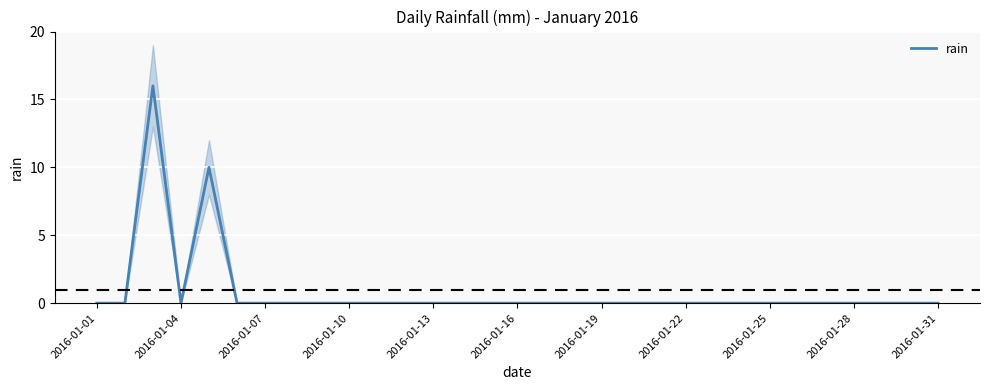

Is it true that rain equals 5 at 2016-01-01?

False